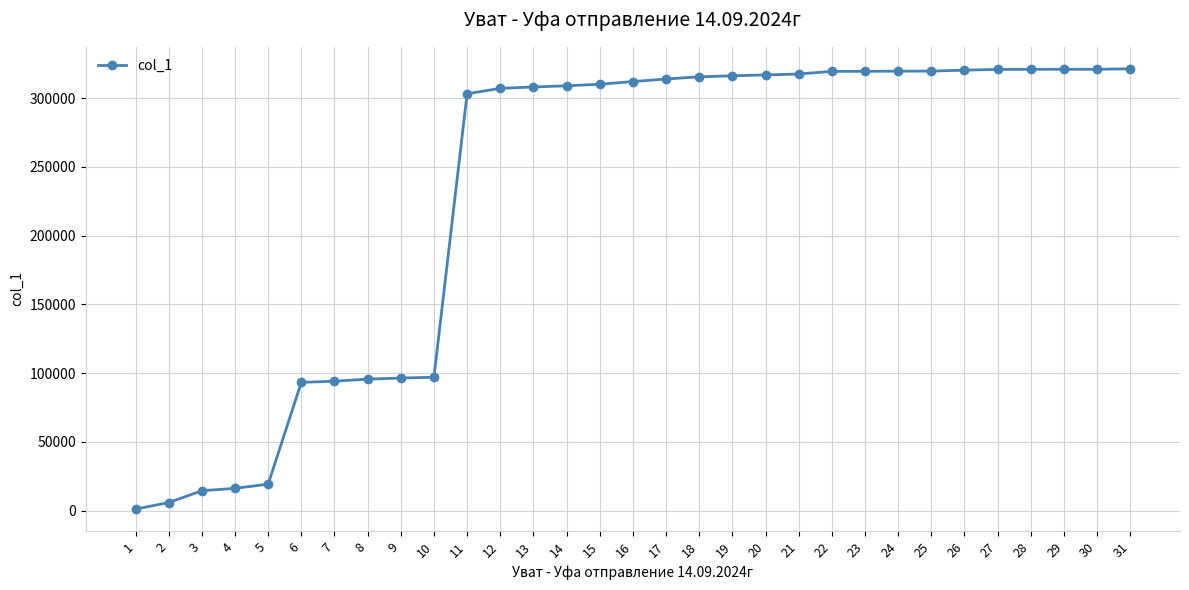

What is the ratio of the value at 29 to the value at 5?

16.7